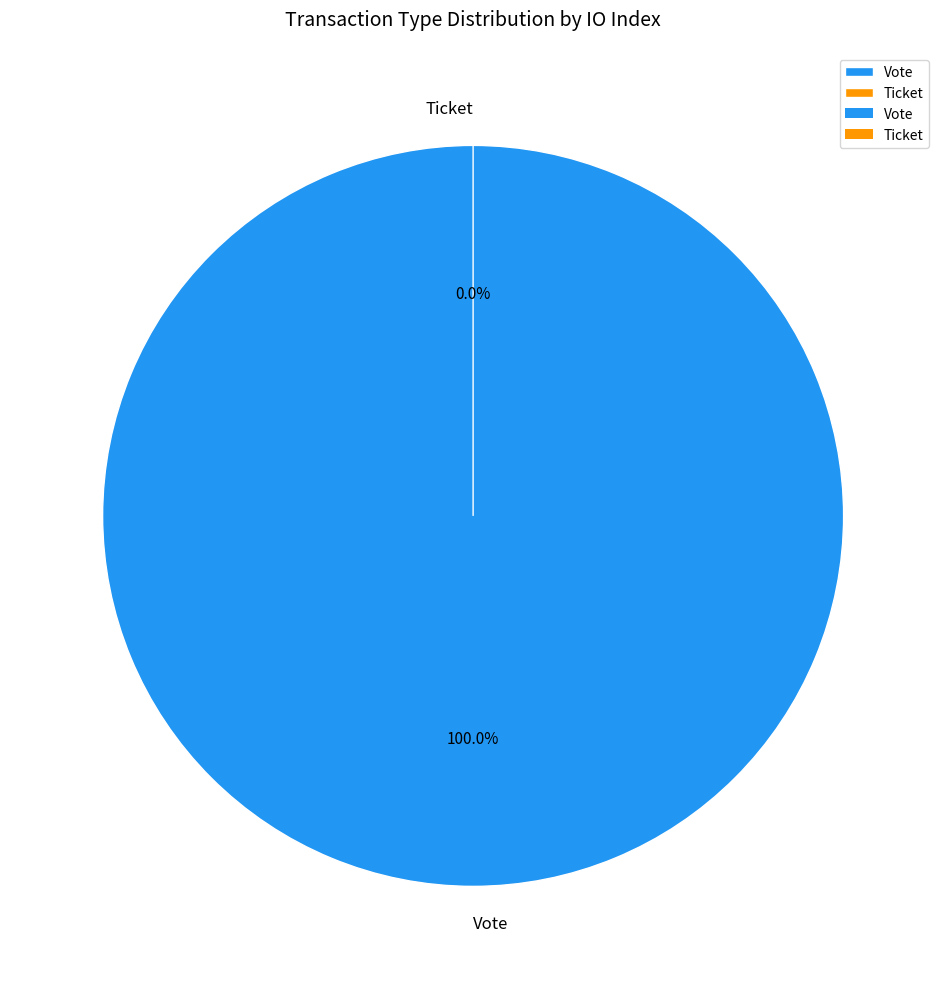

Is it true that Ticket is 0% of the pie?

True